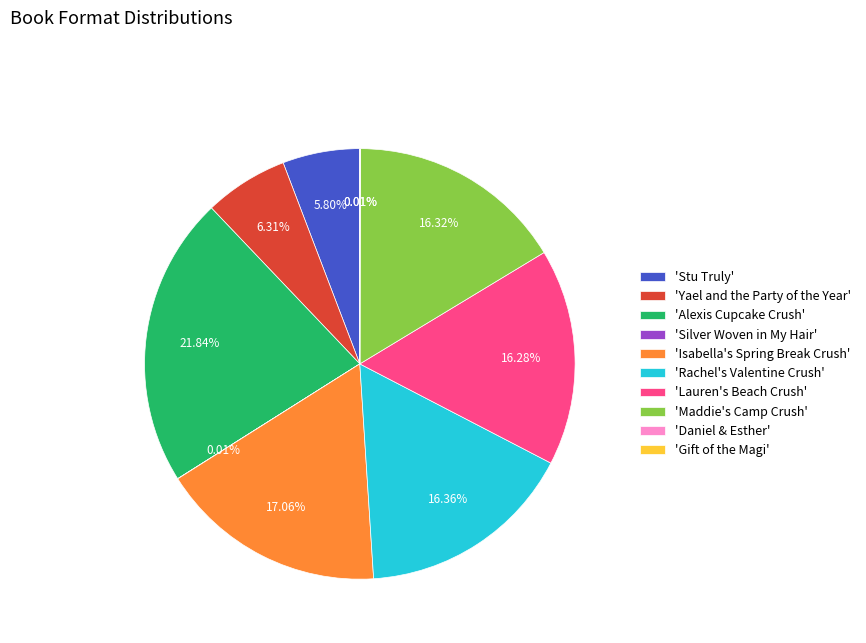

Combined, do 'Lauren's Beach Crush' and 'Rachel's Valentine Crush' account for over 50%?

No